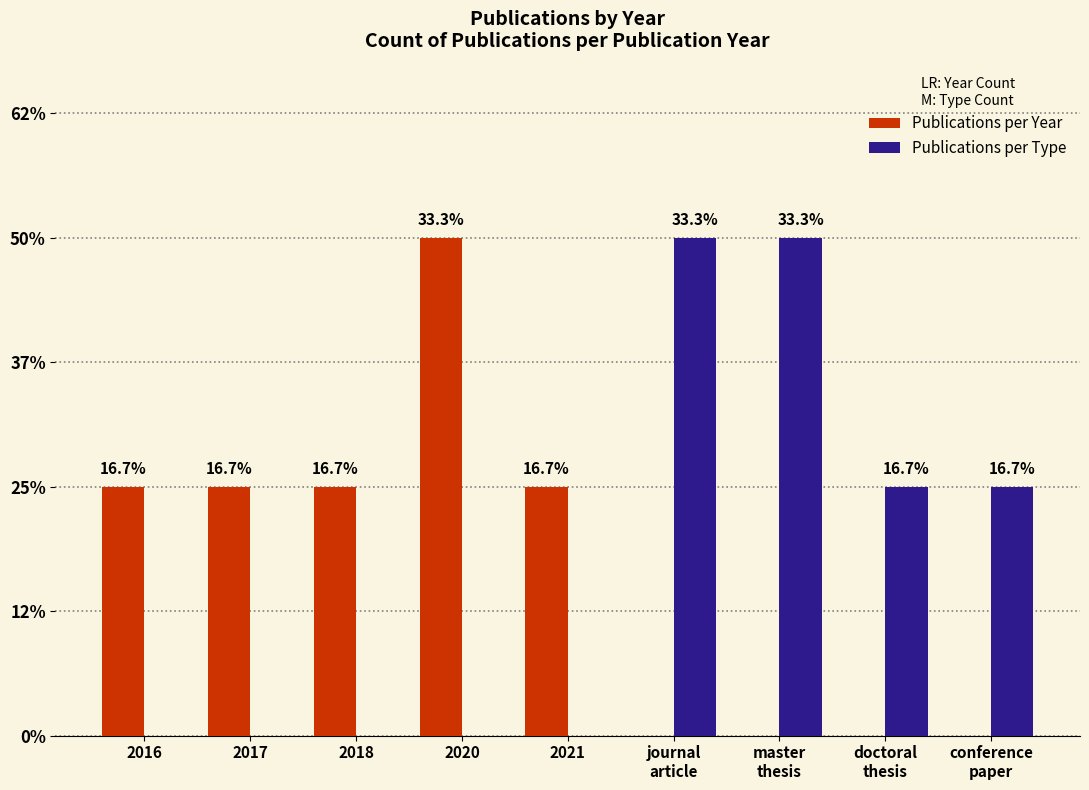

Are the bars horizontal?

No